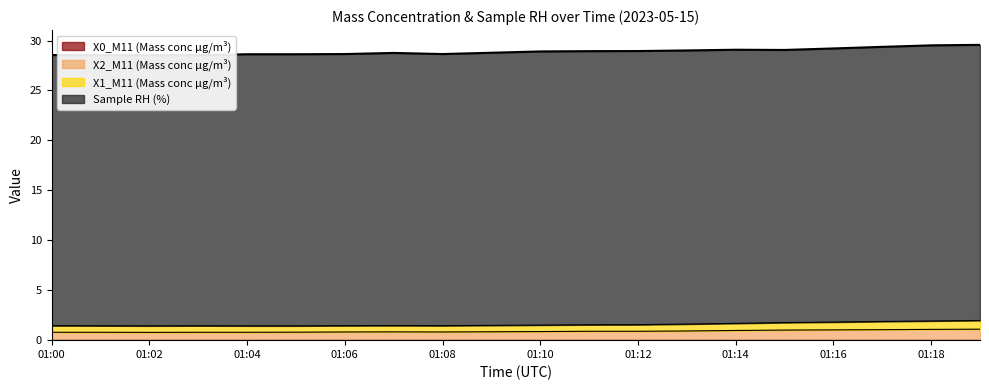

What is the difference between the maximum and second lowest values?

1.0